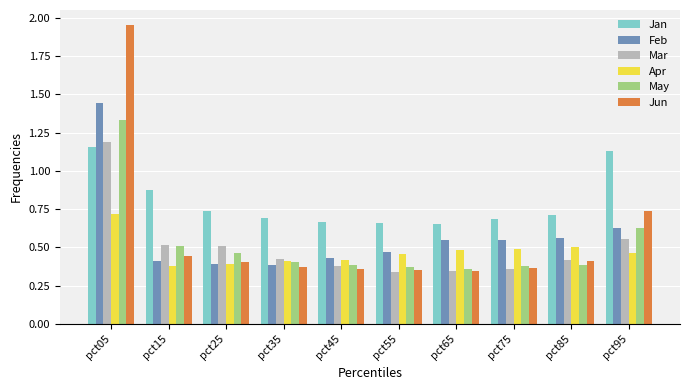

Which series has the widest spread of values?

Jun